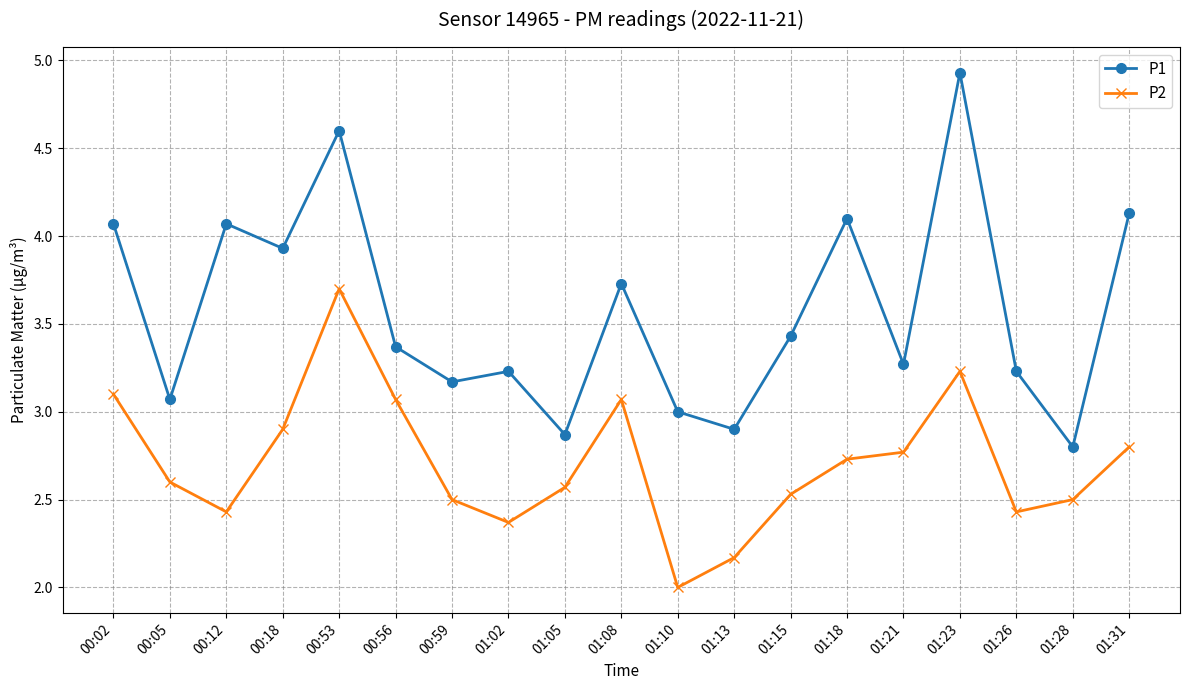

The value of P2 at 01:08 is 3.1. True or false?

True